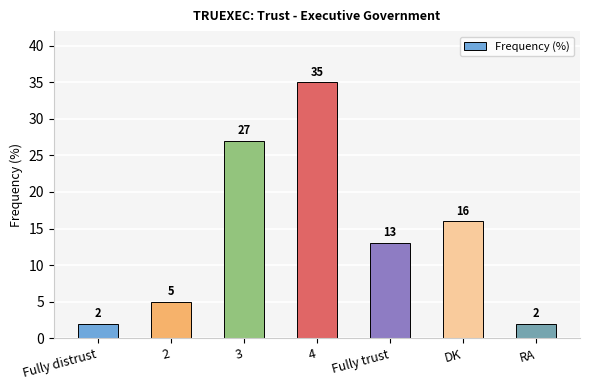

True or false: the data shows 21 at Fully trust.

False